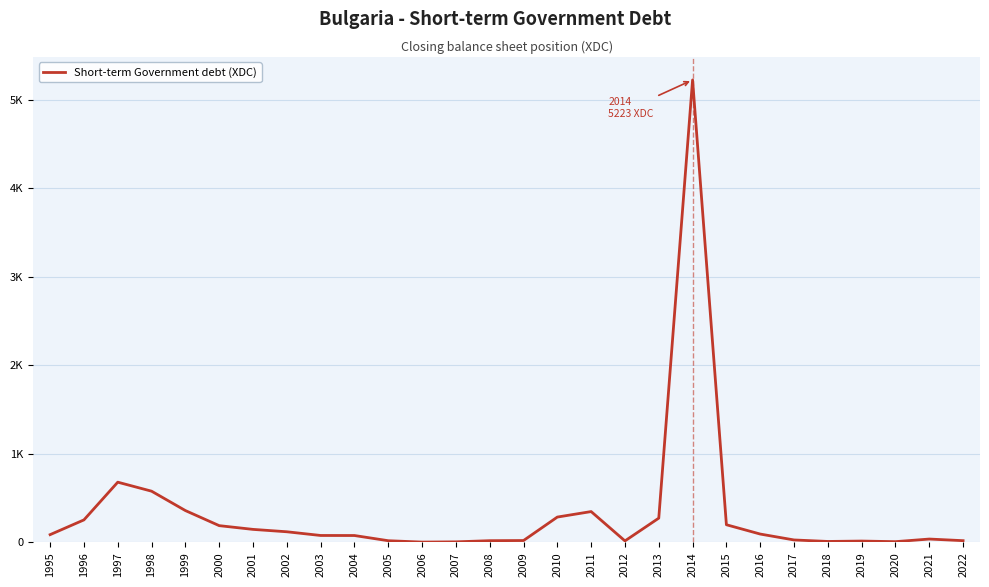

Which label corresponds to the largest value in the chart?

2014